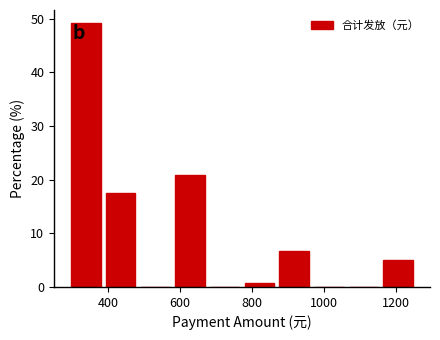

Reading left to right, list every bar in this chart as the range it spans on the x-axis followed by its height. Neither the bar edges nor the heights are printed on the chart, so give them approximately, as read against the axes.

300 to 380: 49
380 to 480: 18
480 to 580: 0
580 to 680: 21
680 to 780: 0
780 to 860: under 1
860 to 960: 7
960 to 1060: 0
1060 to 1160: 0
1160 to 1260: 5